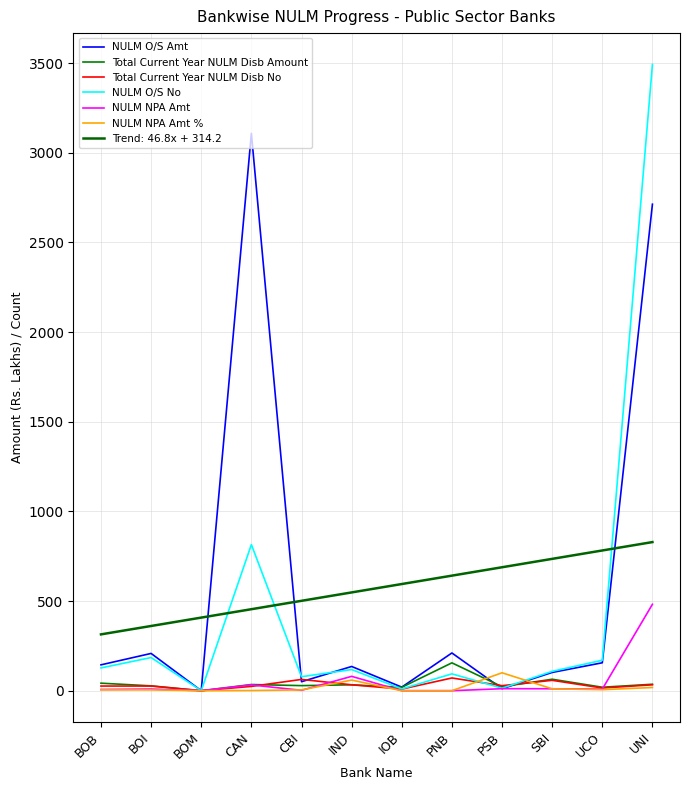

In Total Current Year NULM Disb Amount, how many points are higher than both neighbors (excluding endpoints)?

4